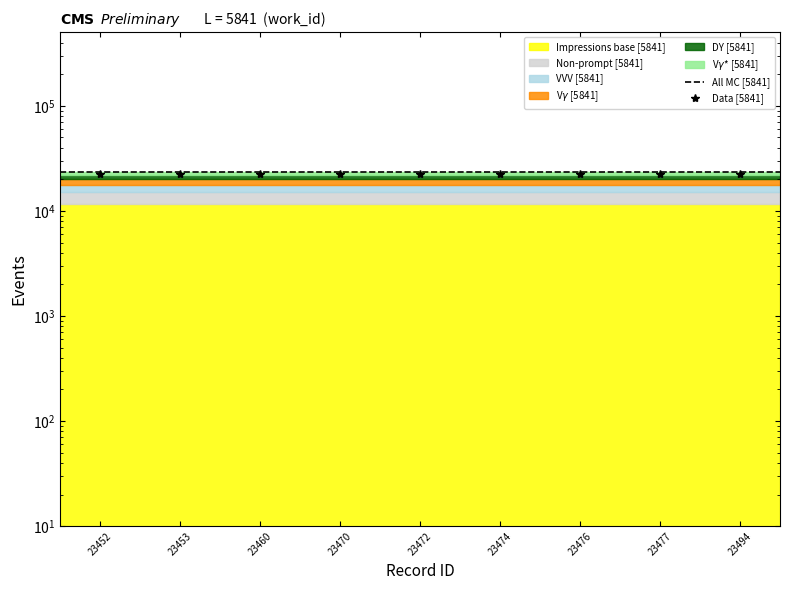

What is the sum of the values at 23470 and 23477?

44599.6